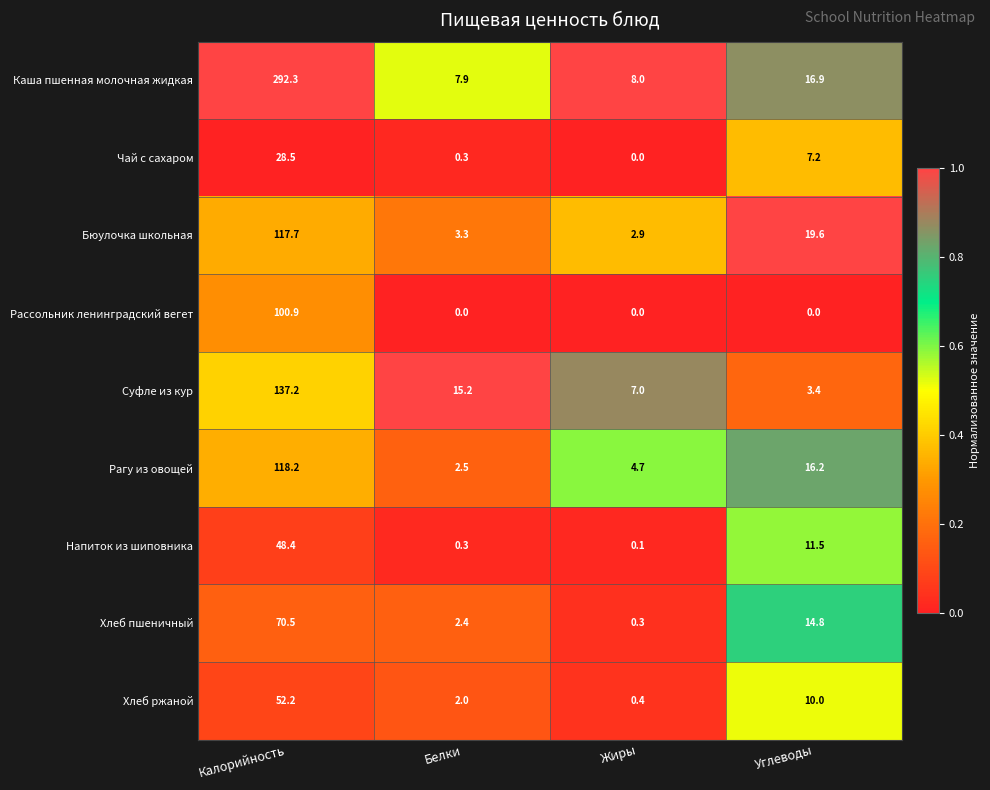

Which series has the largest range (max minus min)?

Каша пшенная молочная жидкая